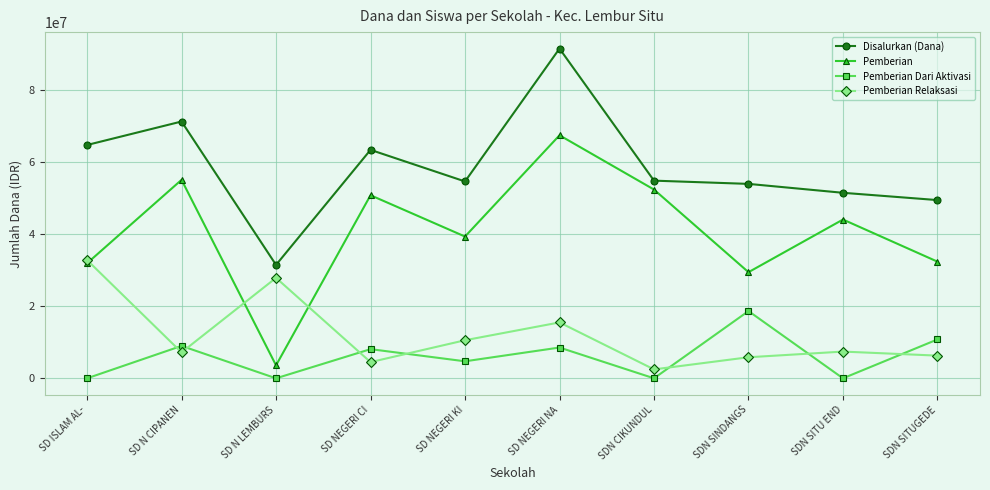

What is the sum of all Pemberian values?

406800000